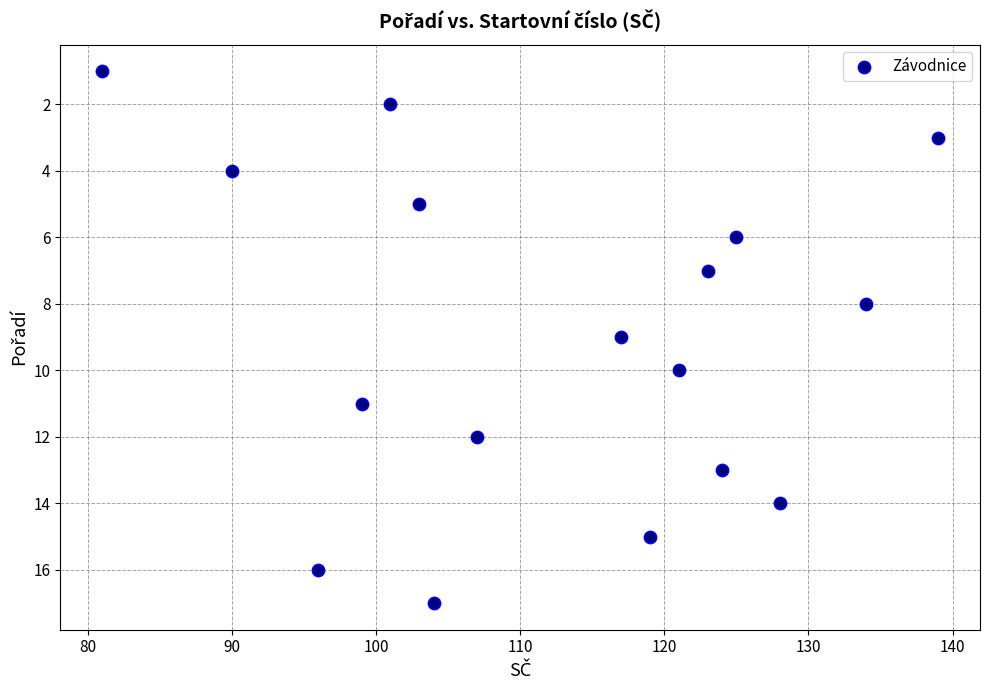

What is the range of X values (max minus min)?

58